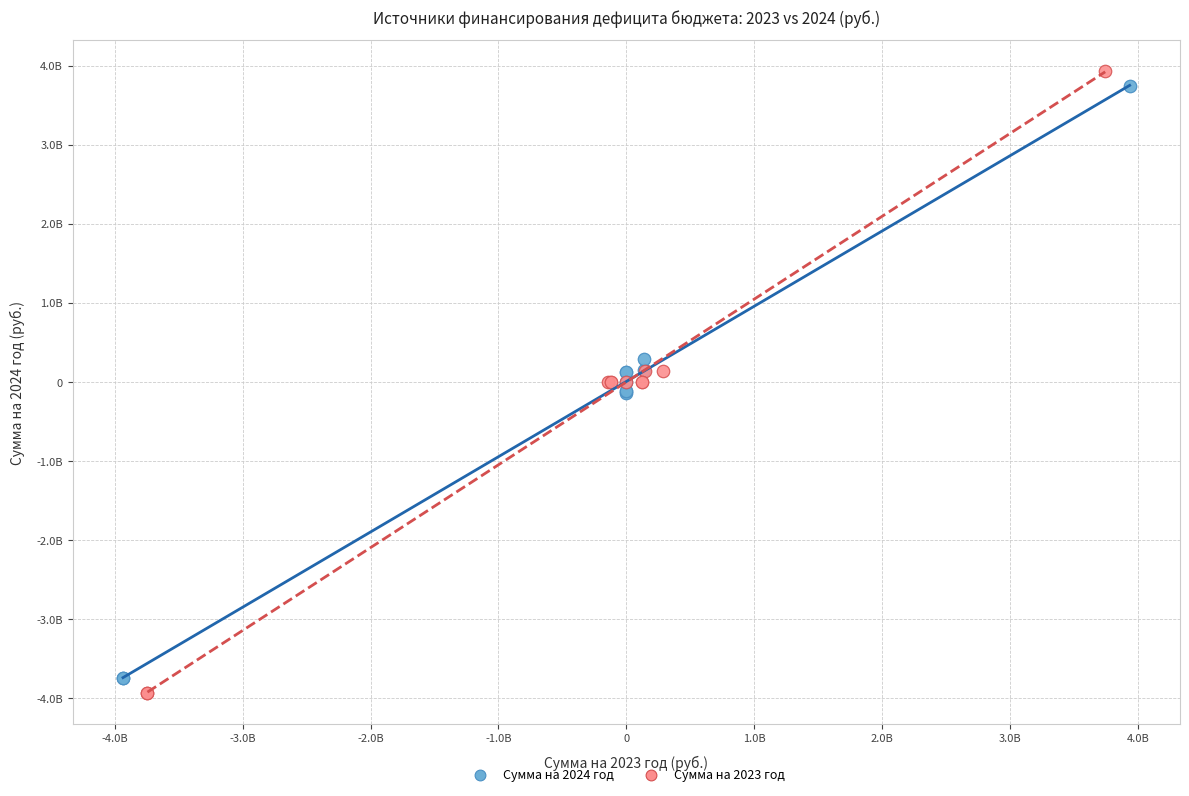

What are all the series names shown in the legend?

Сумма на 2024 год, Сумма на 2023 год